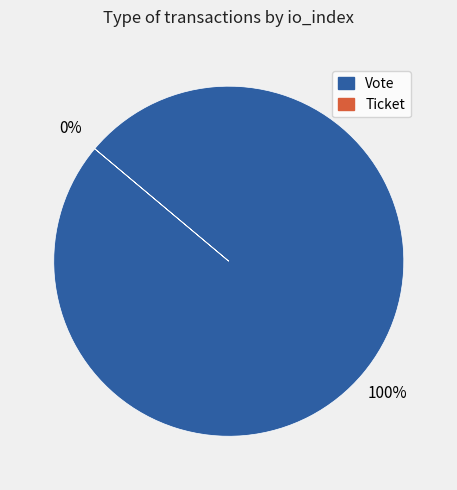

Which slice is the largest?

Vote (io_index=1)